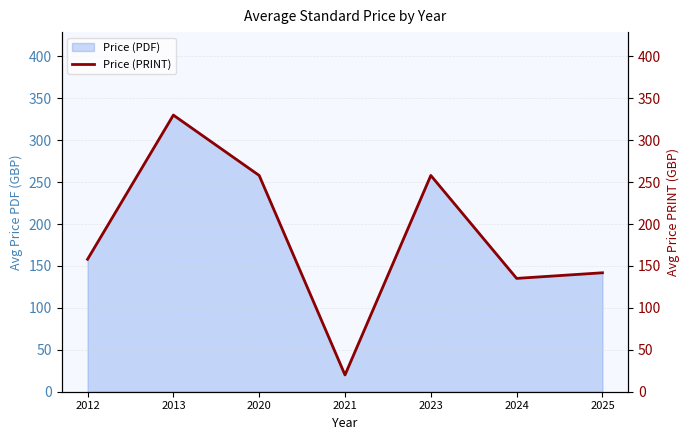

How many lines are shown in the chart?

1